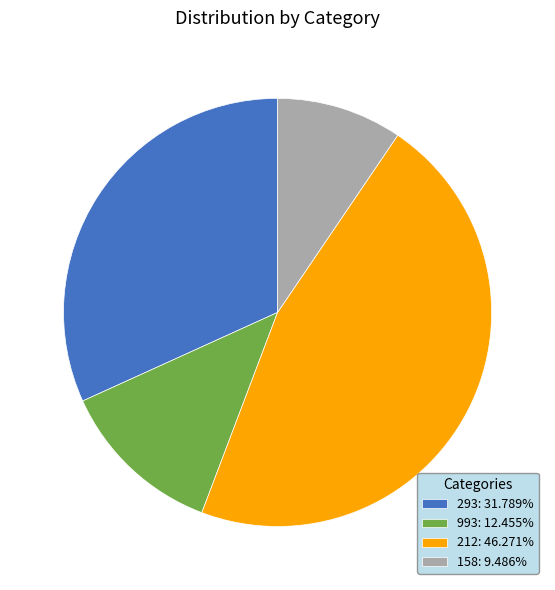

Do 158: 9.486% and 993: 12.455% together represent more than half of the pie?

No